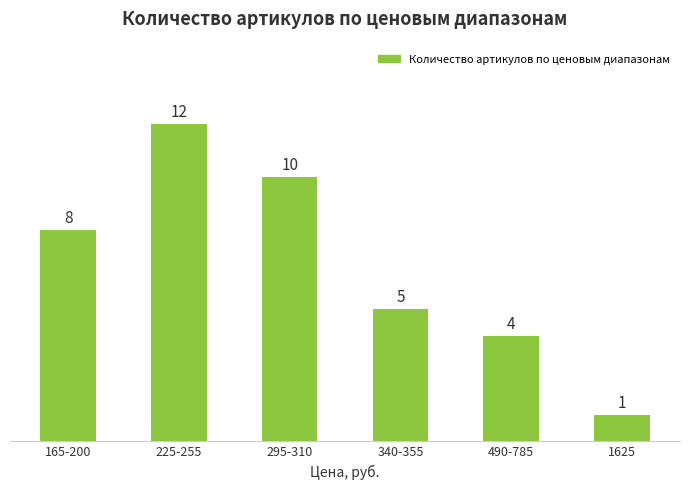

Between 225-255 and 490-785, which is larger?

225-255